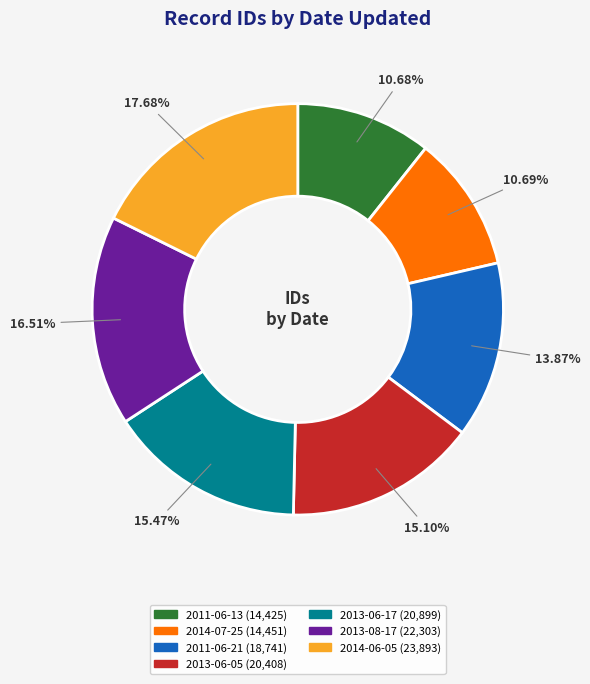

What is the ratio of the value at 2013-06-17 to the value at 2011-06-13?

1.4